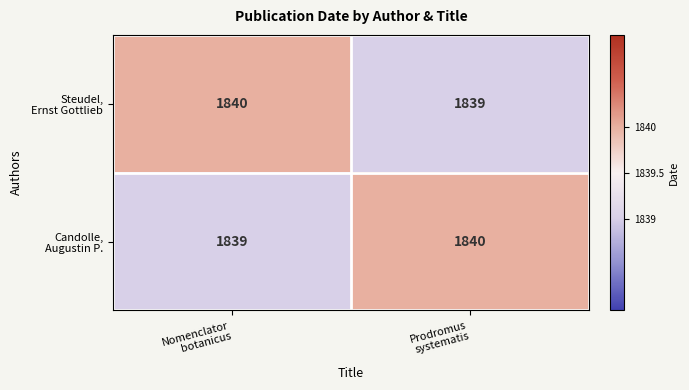

What is the total value across all series at Nomenclator
botanicus?

3679